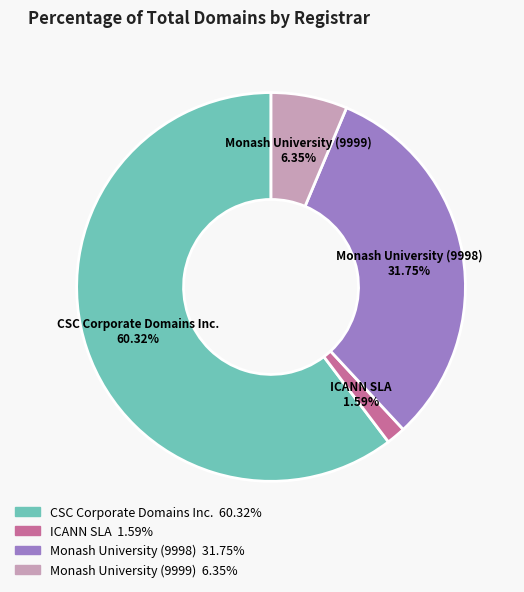

Is there a majority slice in this chart?

Yes